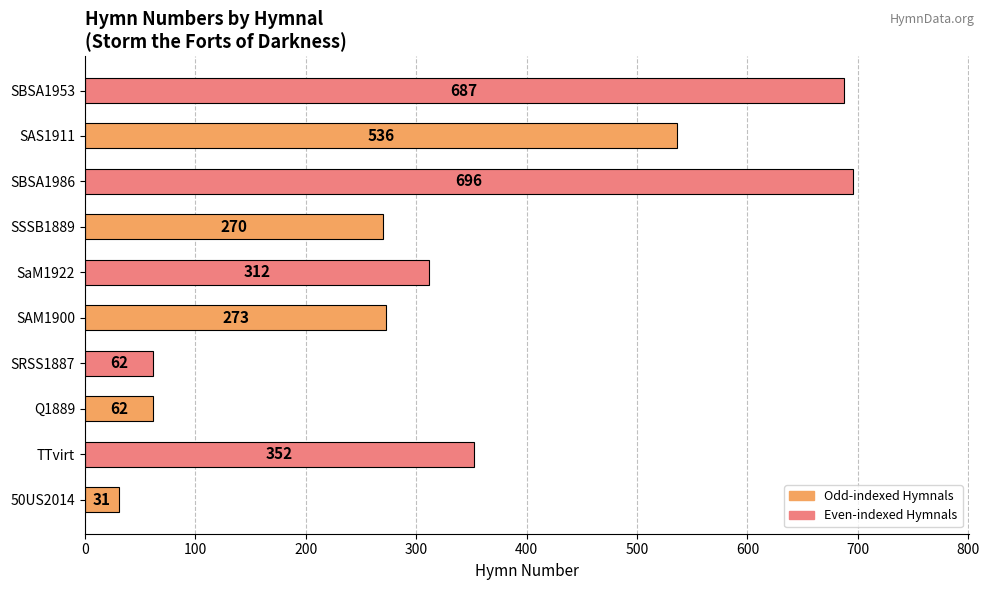

What is the ratio of the value at SBSA1953 to the value at SAS1911?

1.3